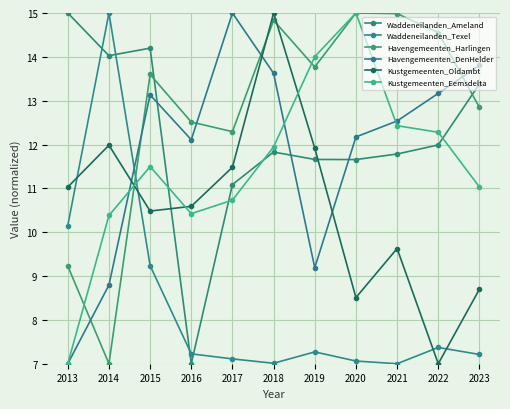

Reading left to right, transcribe all the data shown in this chart.

Waddeneilanden_Ameland: 15.0	14.0	14.2	7.0	11.1	11.8	11.7	11.7	11.8	12.0	13.4
Waddeneilanden_Texel: 10.1	15.0	9.2	7.2	7.1	7.0	7.3	7.1	7.0	7.4	7.2
Havengemeenten_Harlingen: 9.2	7.0	13.6	12.5	12.3	14.8	13.8	15.0	15.0	14.6	12.8
Havengemeenten_DenHelder: 7.0	8.8	13.1	12.1	15.0	13.6	9.2	12.2	12.5	13.2	13.8
Kustgemeenten_Oldambt: 11.0	12.0	10.5	10.6	11.5	15.0	11.9	8.5	9.6	7.0	8.7
Kustgemeenten_Eemsdelta: 7.0	10.4	11.5	10.4	10.7	11.9	14.0	15.0	12.4	12.3	11.0